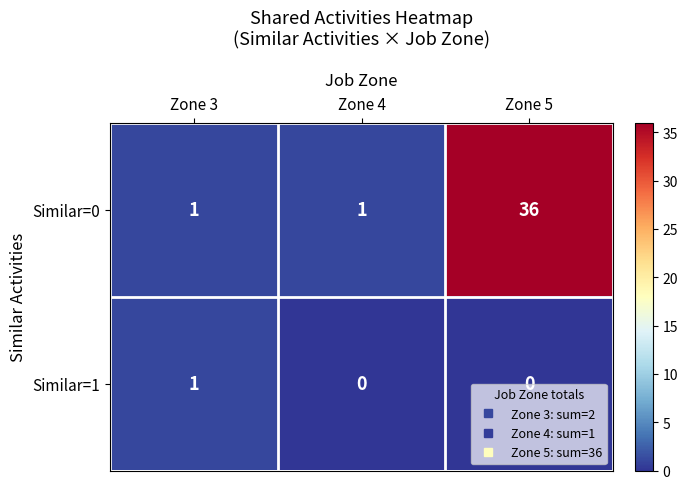

What is the difference between the highest and lowest values at Zone 5?

36